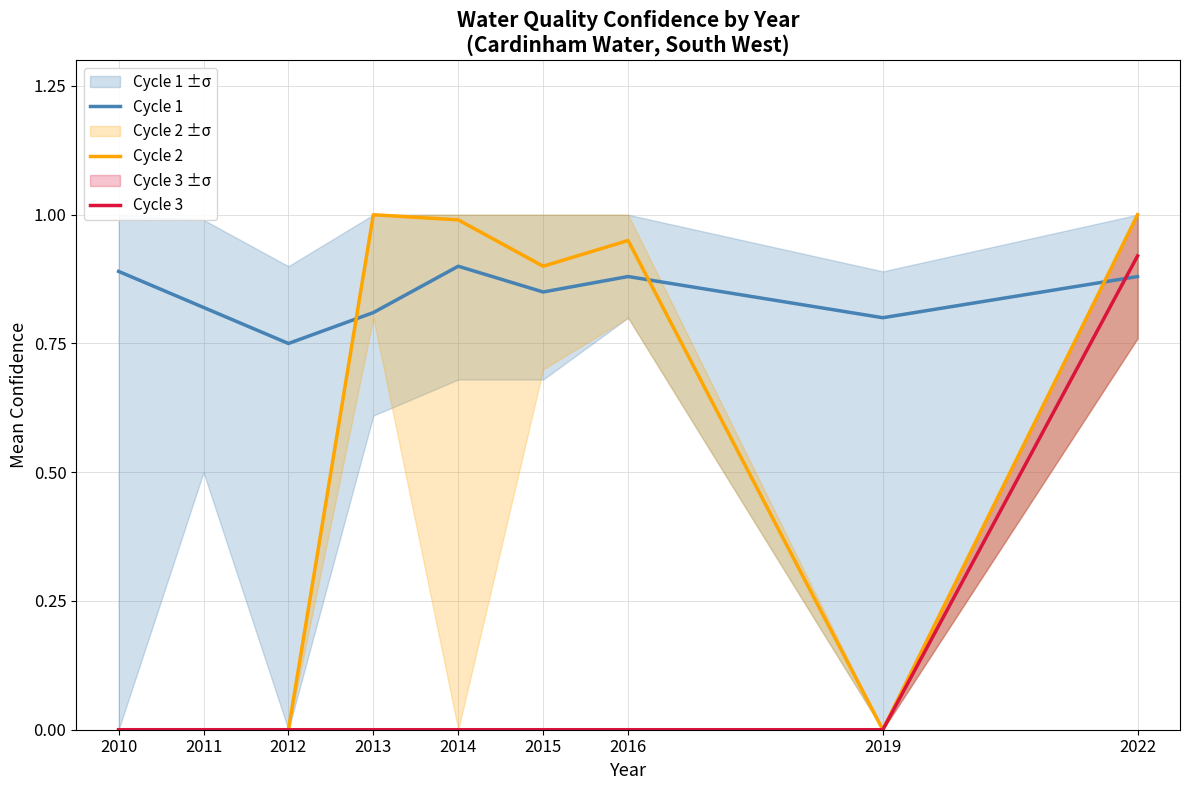

Is the value of Cycle 2 at 2010 greater than the value of Cycle 1 at 2016?

No